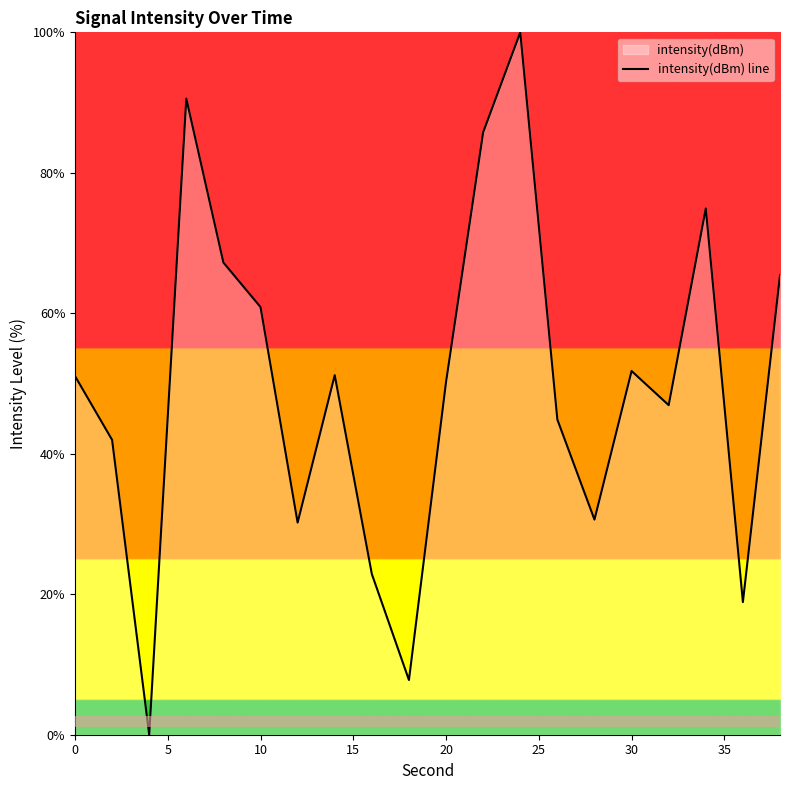

What is the value of the 20th point from the left?

65.4